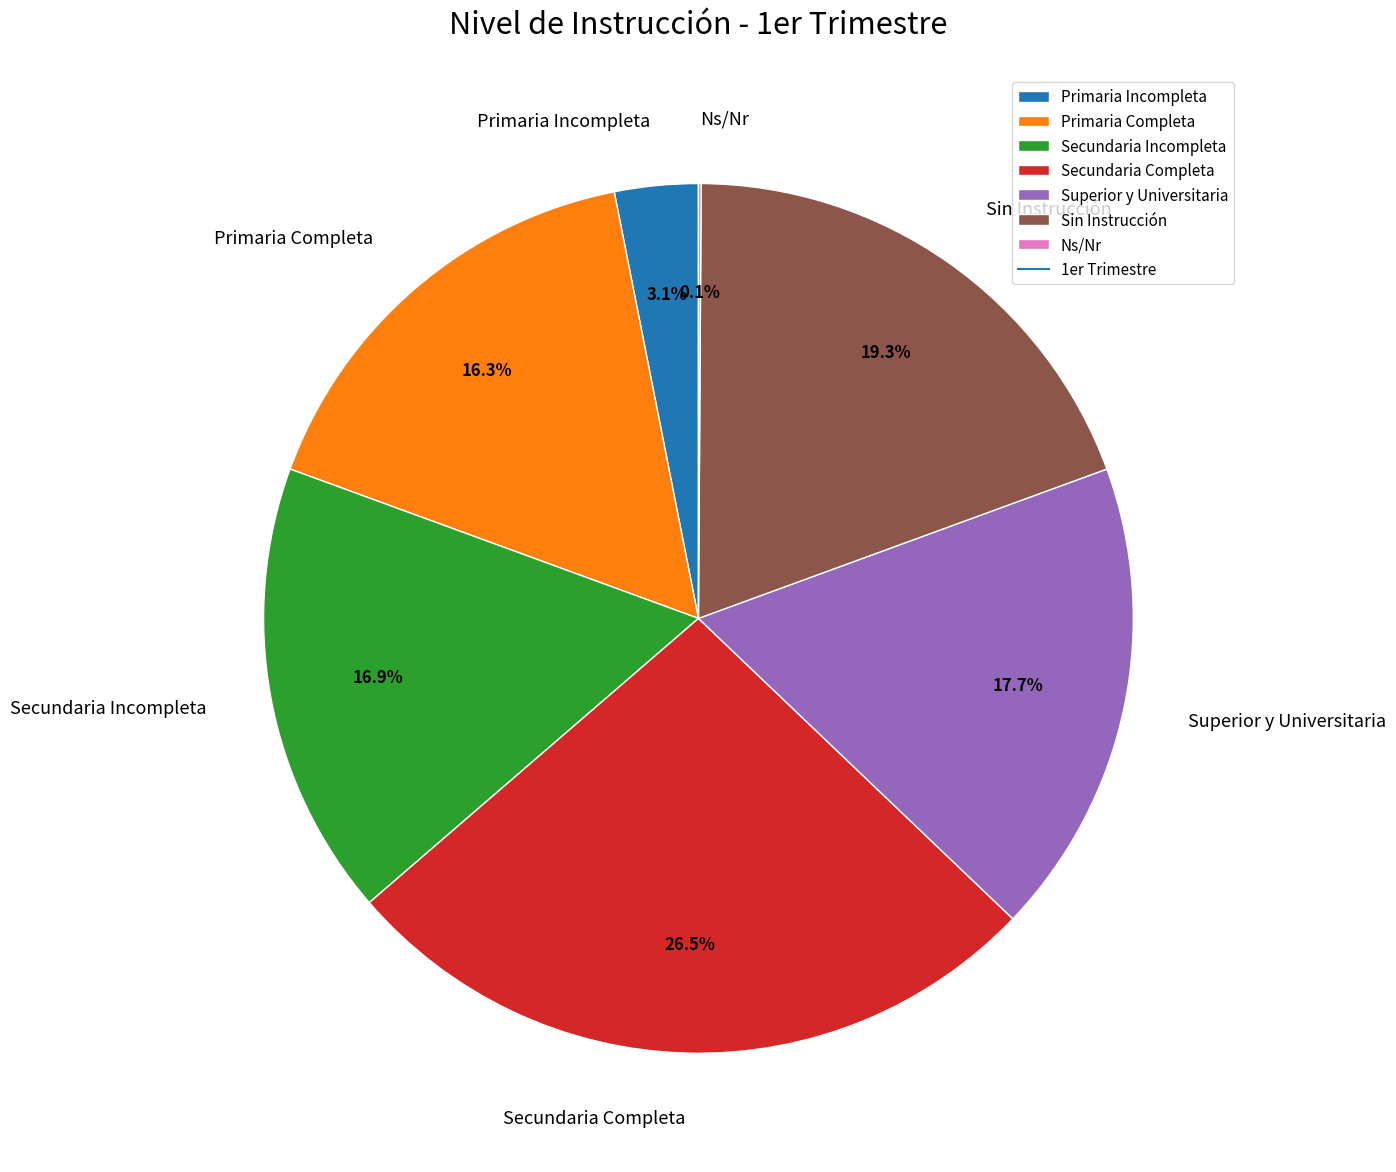

True or false: Superior y Universitaria accounts for 18% of the total.

True